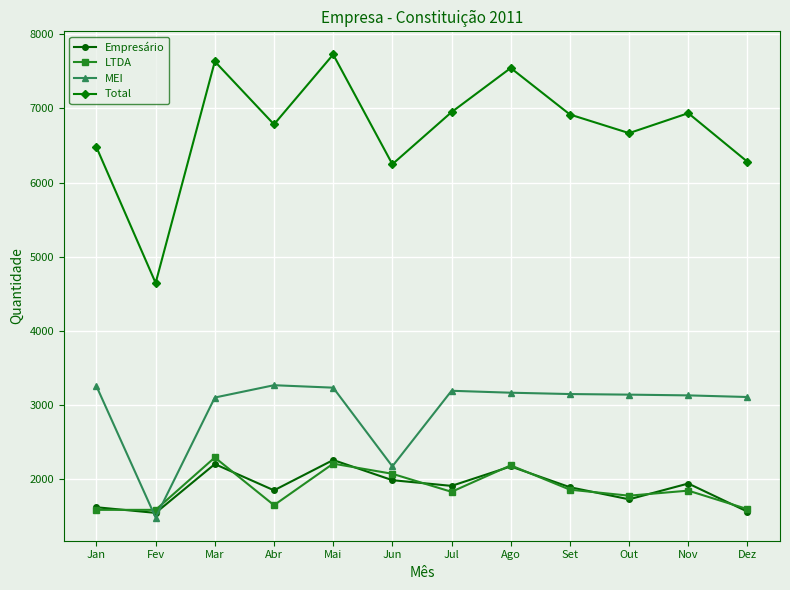

Which series has the widest spread of values?

Total